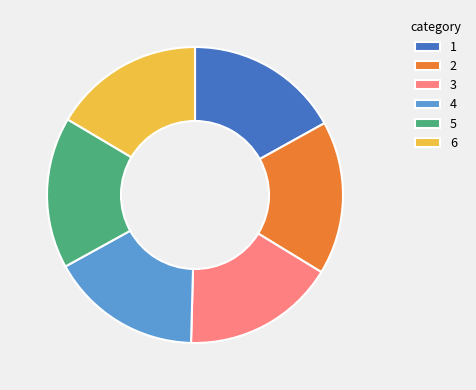

True or false: 3 accounts for 11% of the total.

False